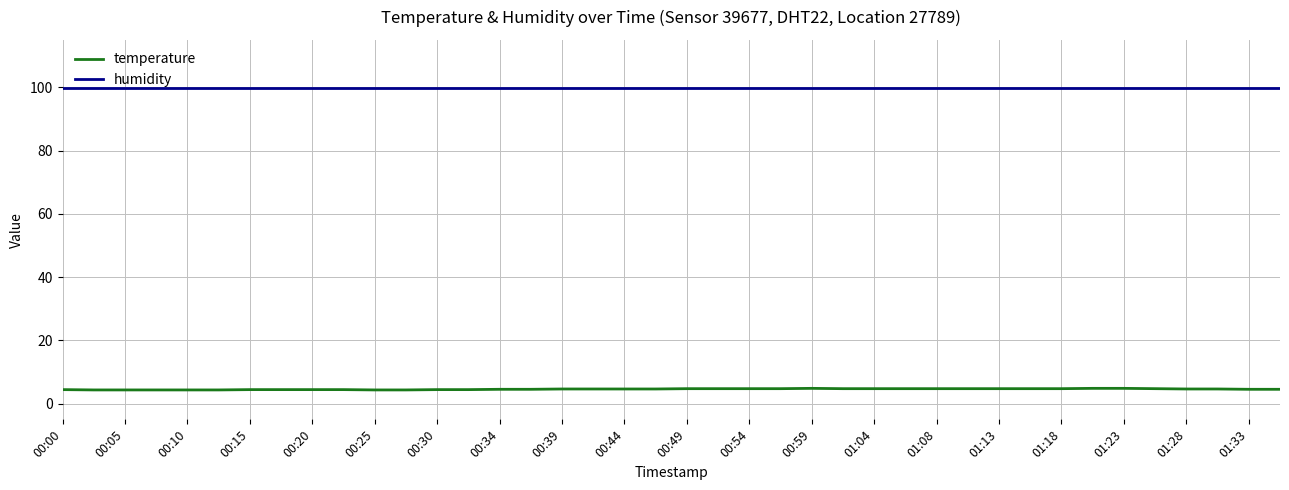

Which series has the largest range (max minus min)?

temperature